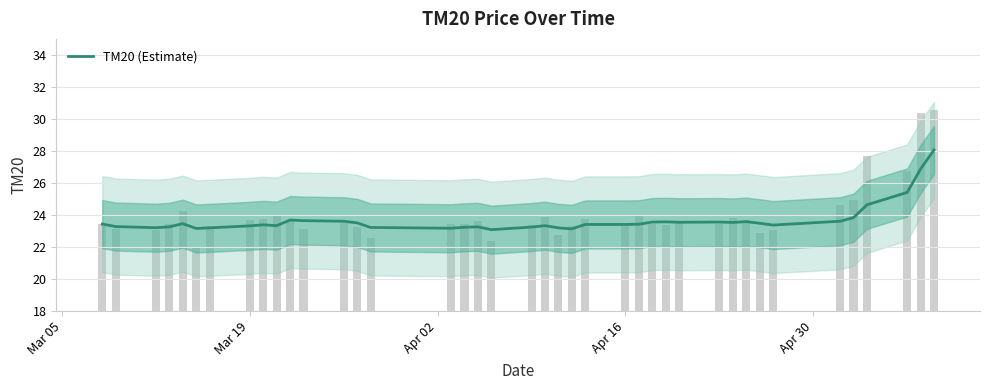

How many data points does each series have?

40